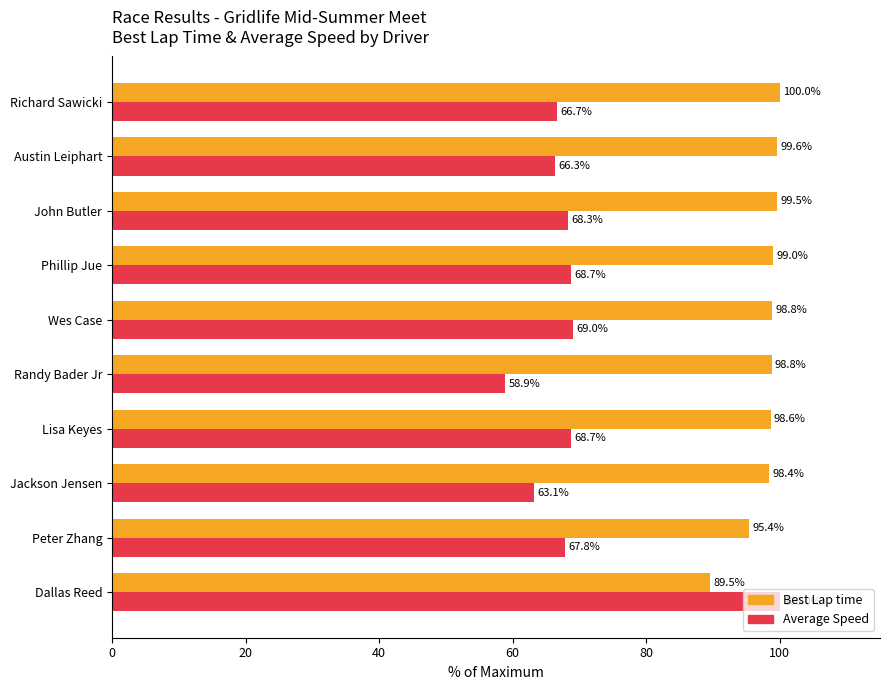

Which series changed the most between Jackson Jensen and Wes Case?

Average Speed